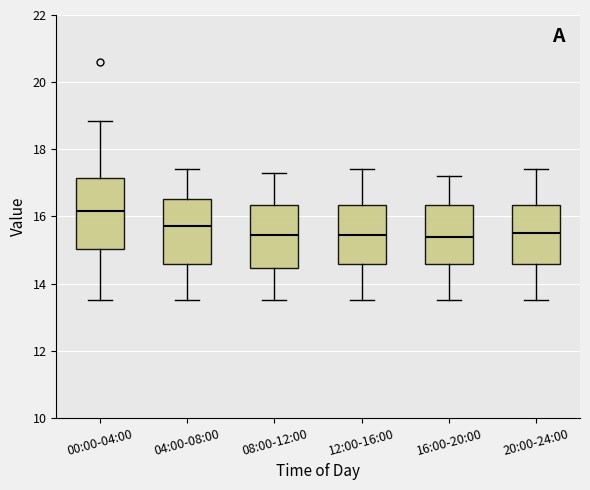

Where does the upper whisker of the box for 20:00-24:00 end on the y-axis? The values are not printed on the chart, so give them approximately, as read against the axis.

17.4